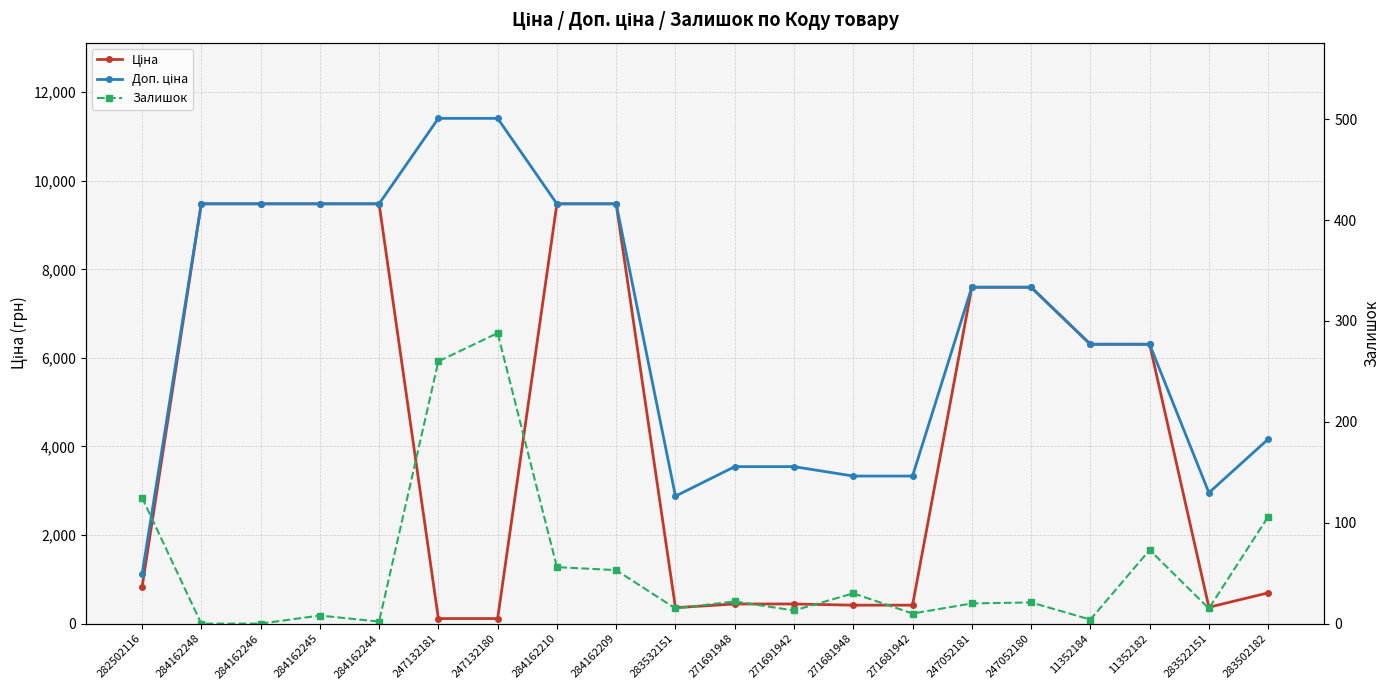

How many data points in Доп. ціна are less than 7596?

10